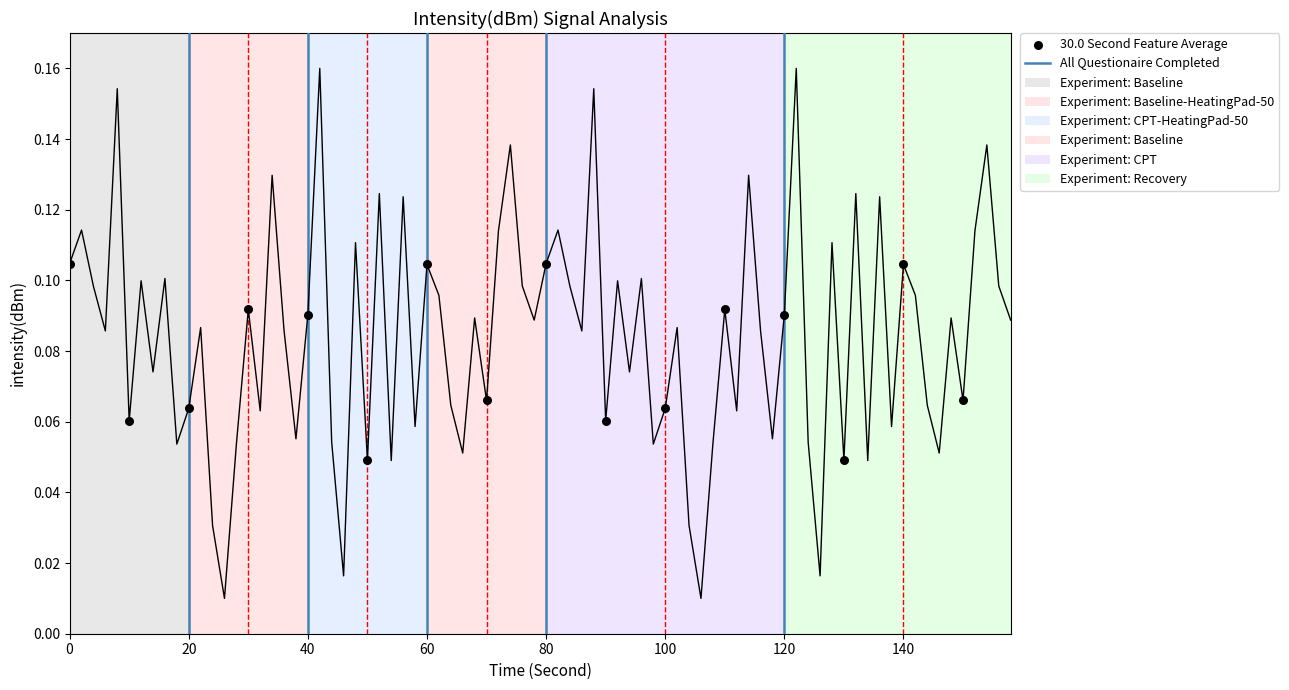

What is the range of X values (max minus min)?

150.0